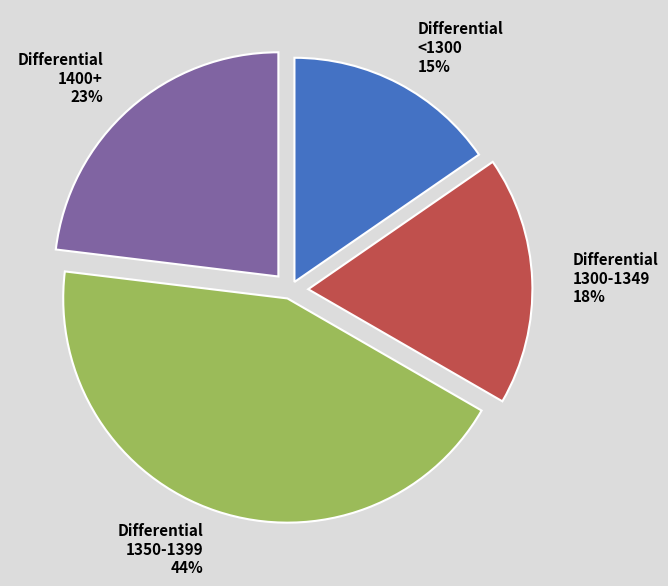

Rank the categories by value from highest to lowest.

Differential 1350-1399 44%, Differential 1400+ 23%, Differential 1300-1349 18%, Differential <1300 15%